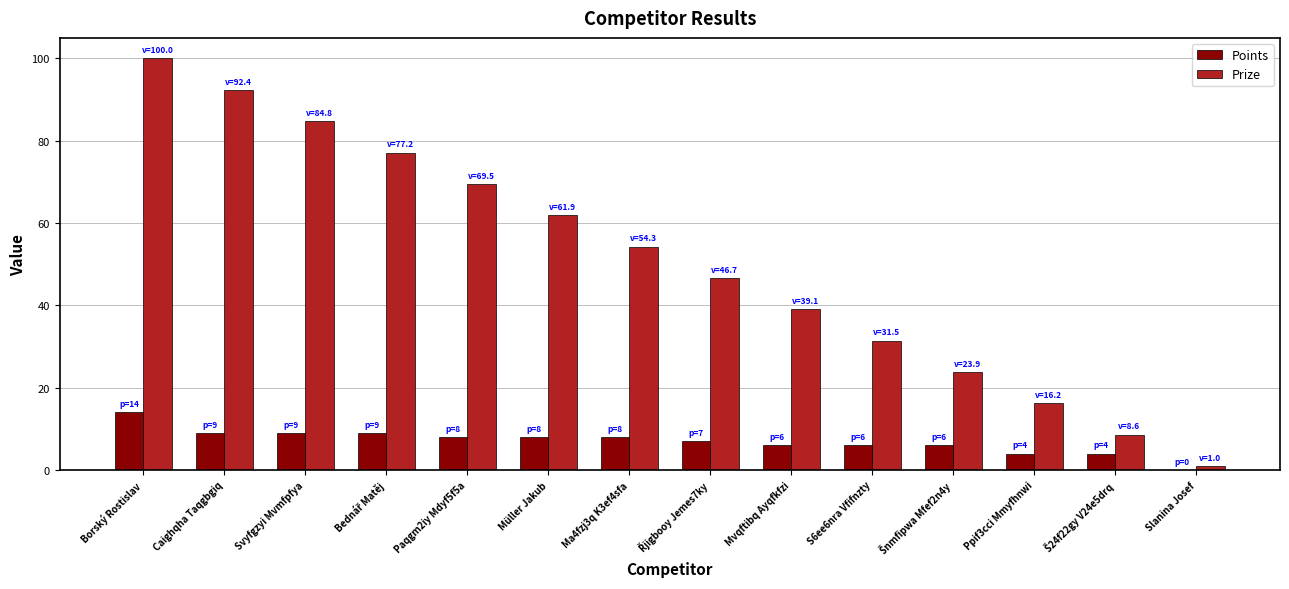

What is the sum of the Prize values at Caighqha Taqgbgiq and Svyfgzyi Mvmfpfya?

177.1